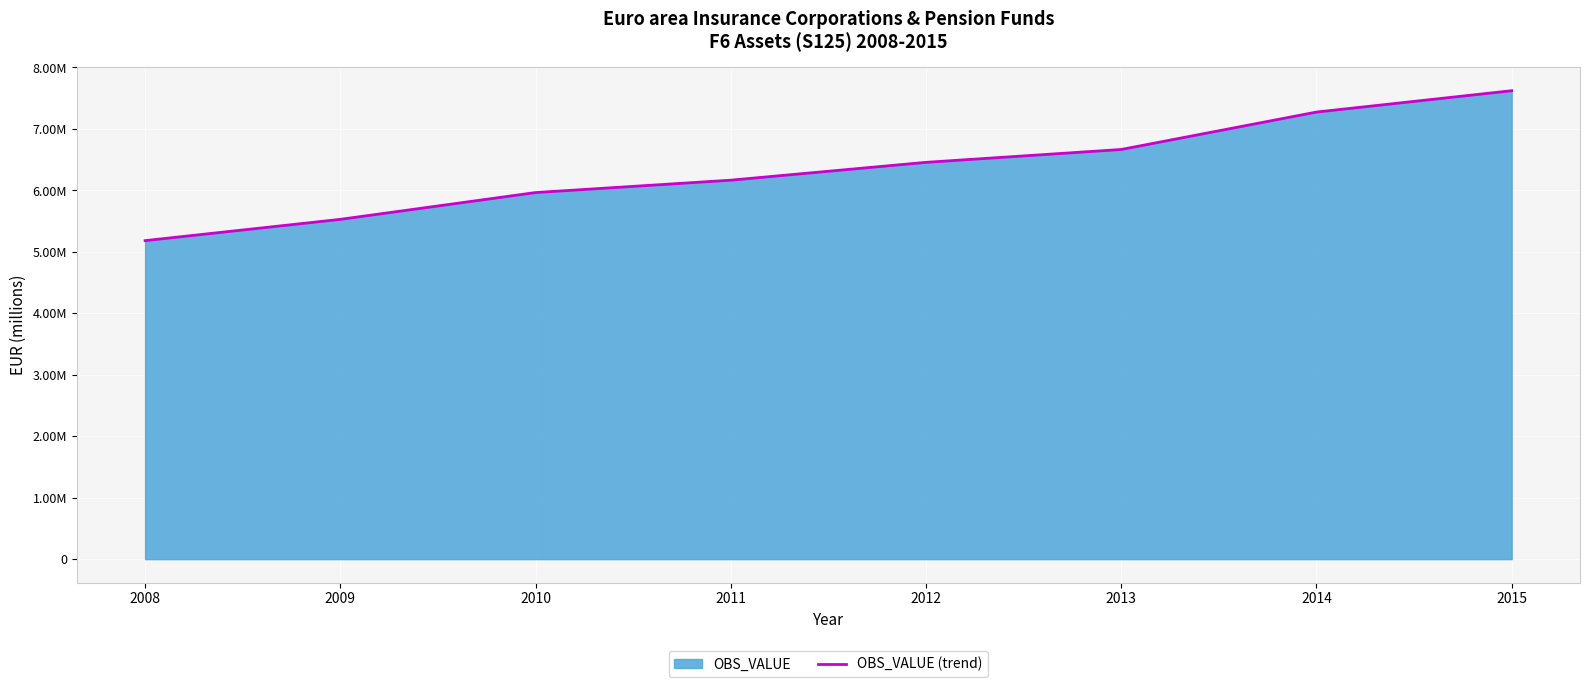

What is the smallest value displayed?

5182351.9